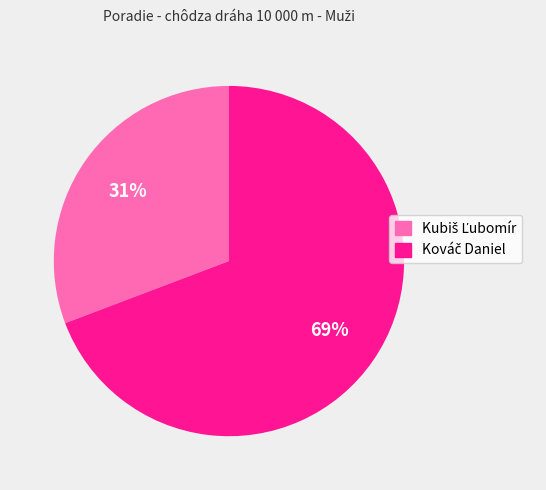

Is there a majority slice in this chart?

Yes